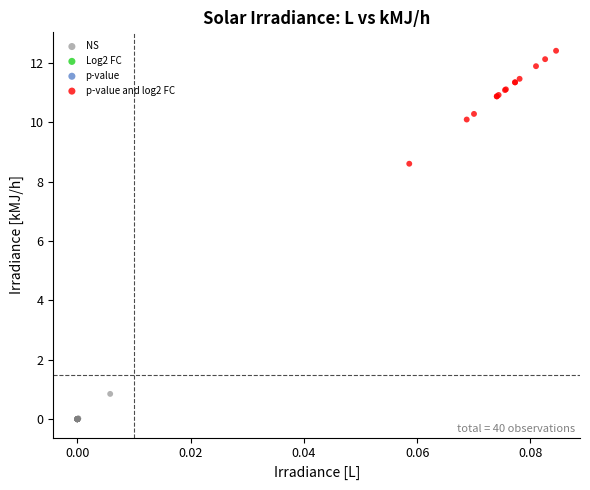

Which series contains the lowest Y value?

NS